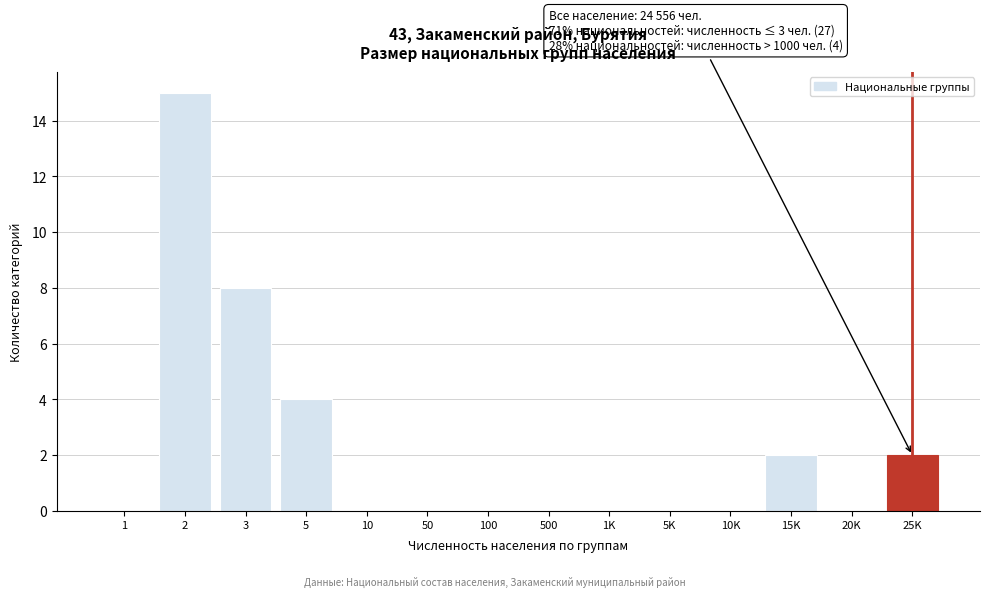

Reading right to left, transcribe all the data shown in this chart.

25K=2	20K=0	15K=2	10K=0	5K=0	1K=0	500=0	100=0	50=0	10=0	5=4	3=8	2=15	1=0